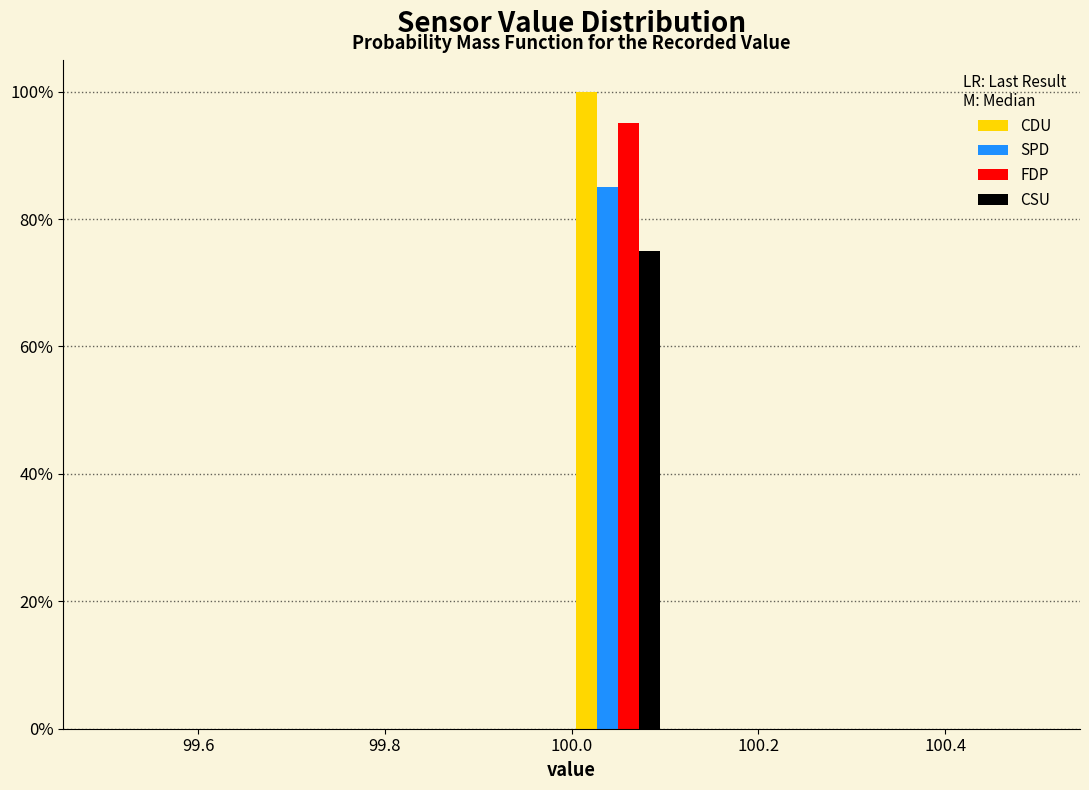

What is the height of the SPD bar covering 100.0 to 100.1 on the x-axis? The values are not printed on the chart, so give them approximately, as read against the axis.

86